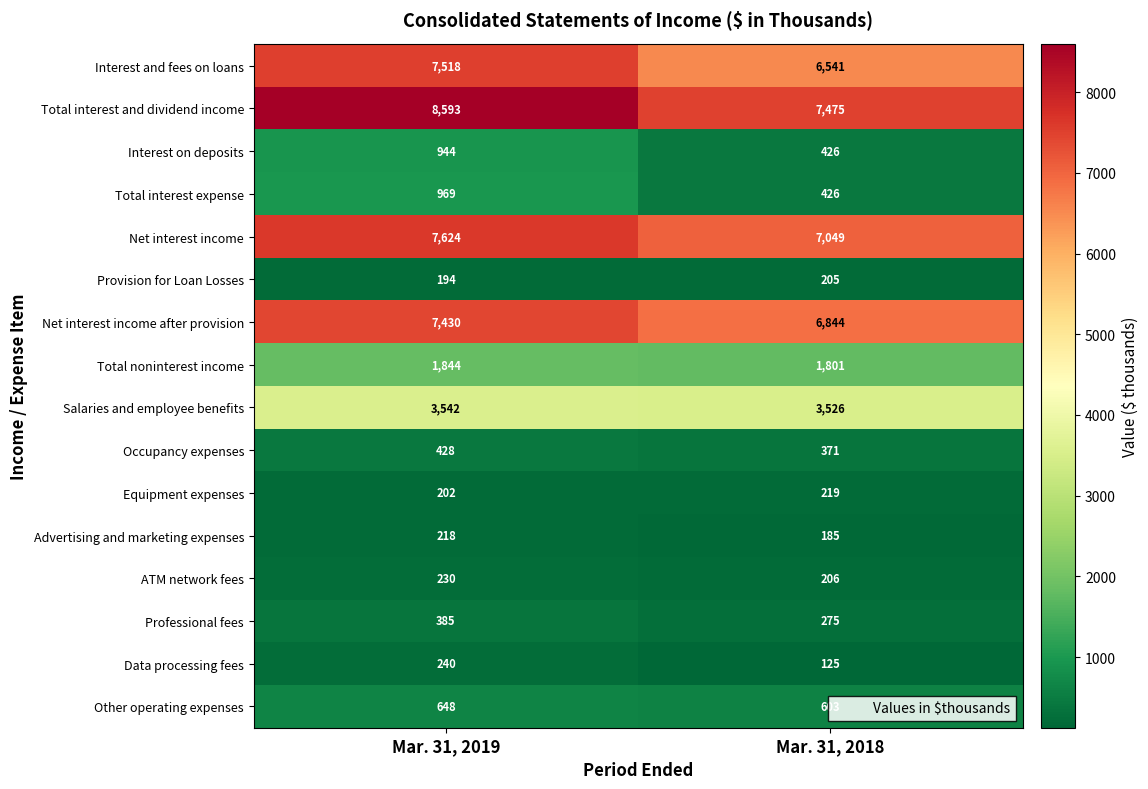

True or false: Net interest income has a value of 7049 at Mar. 31, 2018.

True